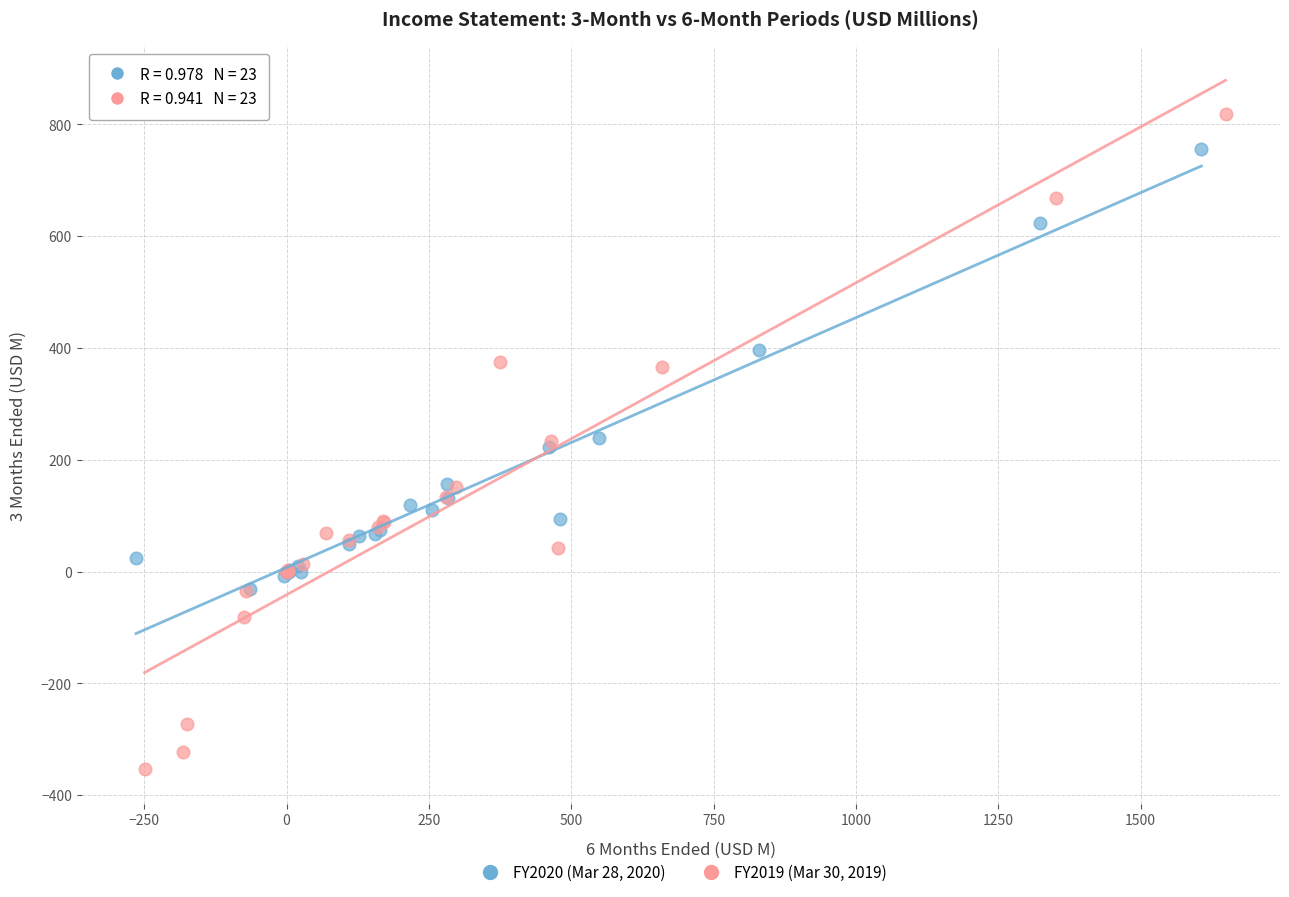

Which series reaches the maximum Y coordinate?

FY2019 (Mar 30, 2019)